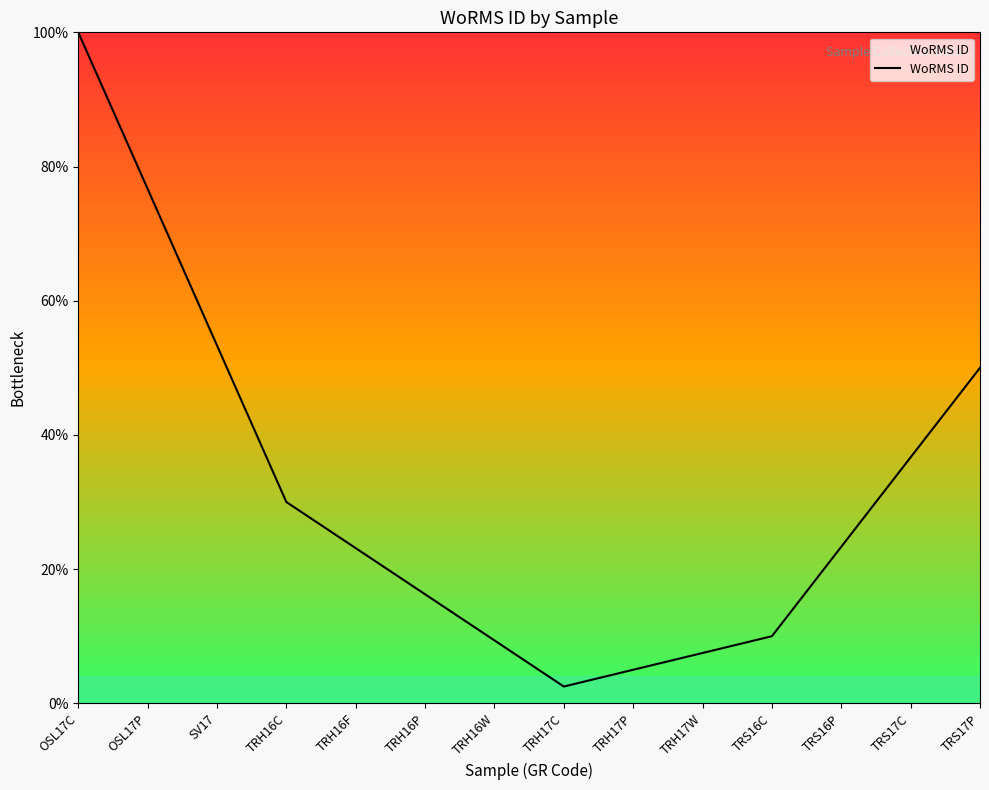

Is this an area chart (filled region under the line)?

Yes